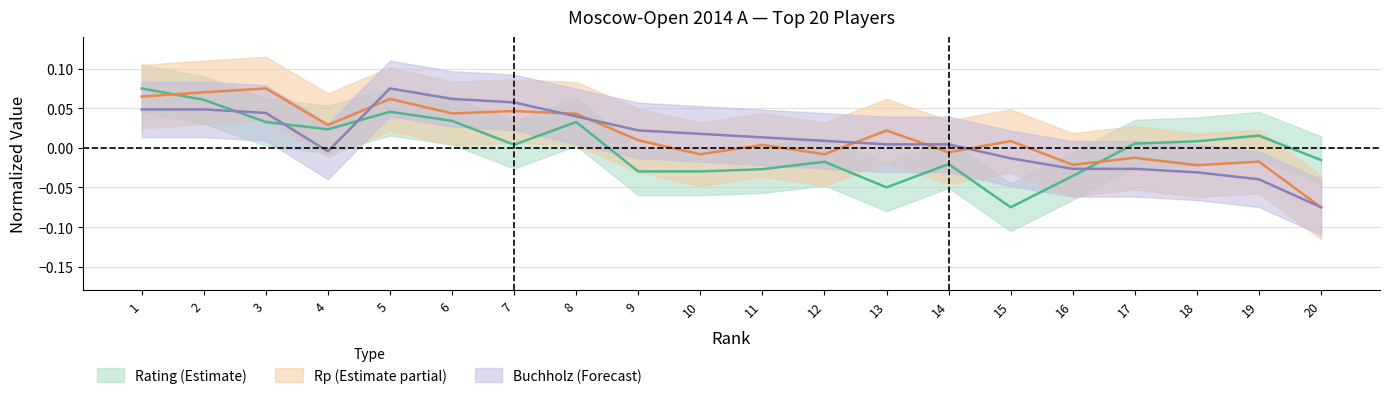

Count the number of categories in the chart.

20